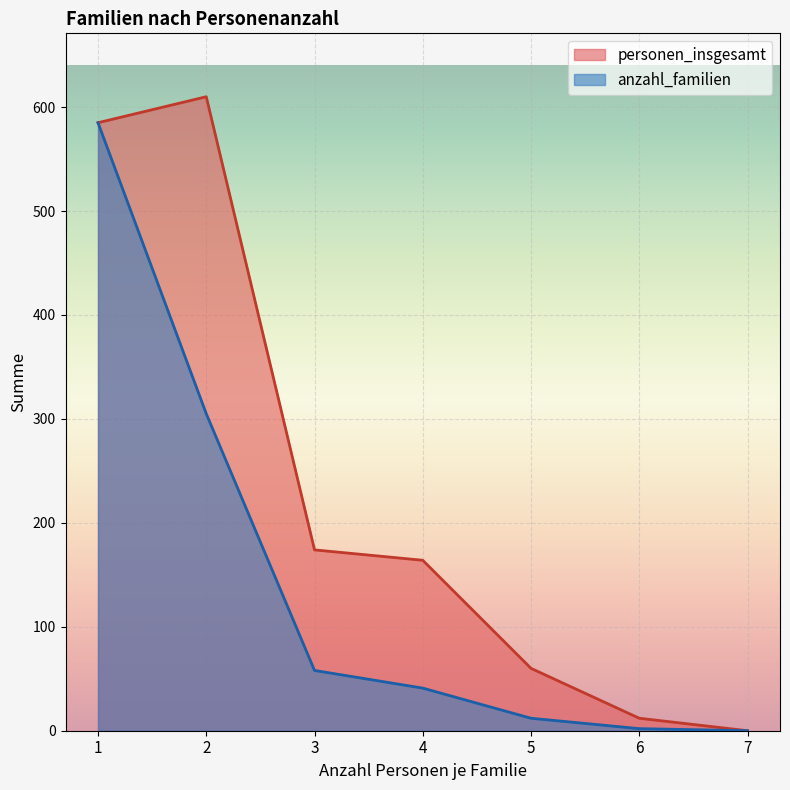

What value does the personen_insgesamt series have at 3?

174